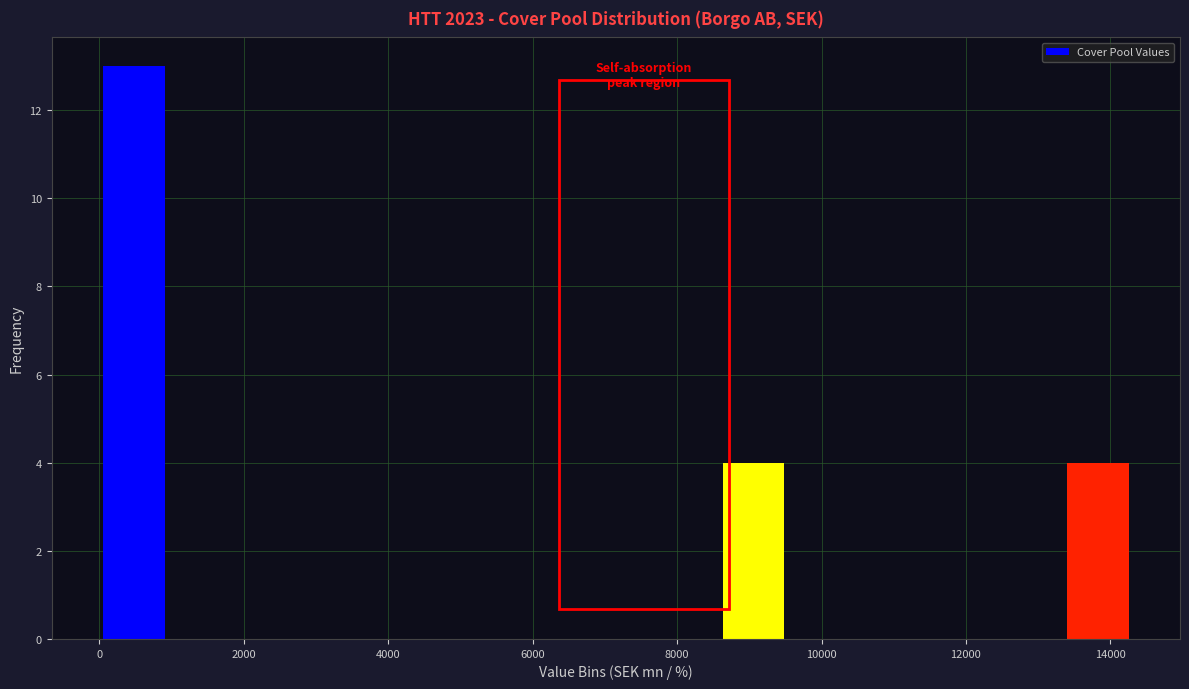

Reading left to right, list every bar in this chart as the range it spans on the x-axis followed by its height. Neither the bar edges nor the heights are printed on the chart, so give them approximately, as read against the axes.

0 to 1000: 13
1000 to 2000: 0
2000 to 2800: 0
2800 to 3800: 0
3800 to 4800: 0
4800 to 5800: 0
5800 to 6600: 0
6600 to 7600: 0
7600 to 8600: 0
8600 to 9600: 4
9600 to 10400: 0
10400 to 11400: 0
11400 to 12400: 0
12400 to 13400: 0
13400 to 14400: 4